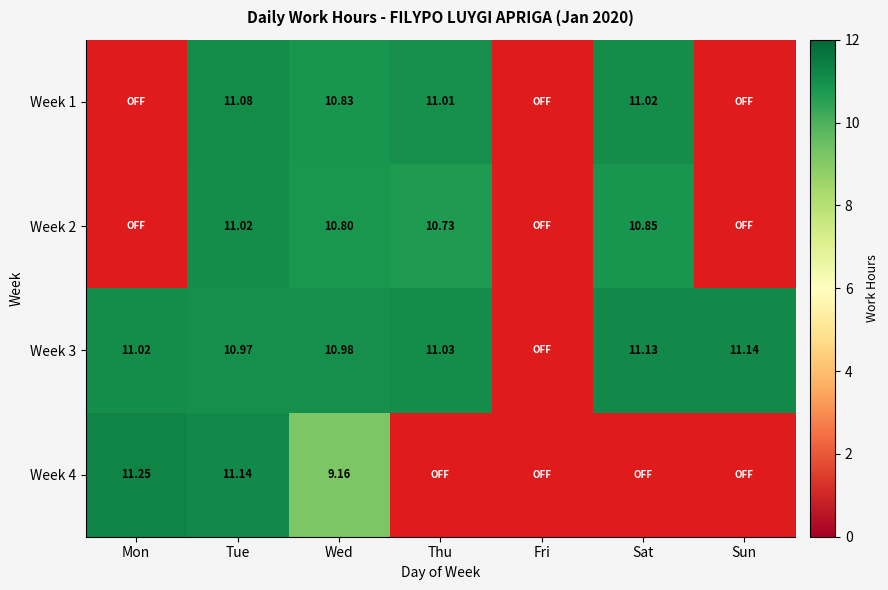

The value of Week 3 at Mon is 11.0. True or false?

True